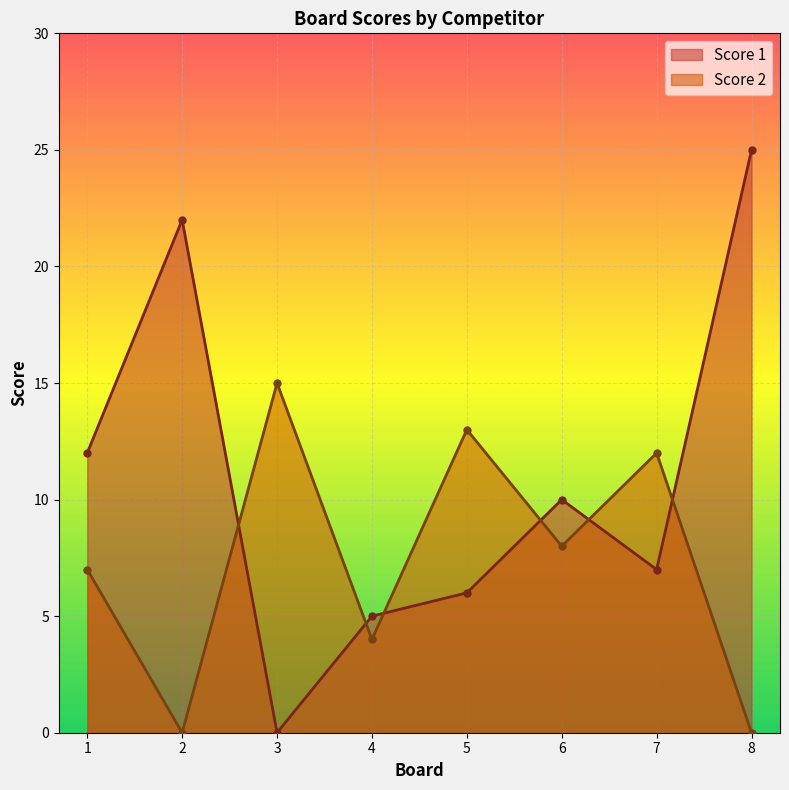

Reading left to right, extract all data points from this chart.

Score 1: 12	22	0	5	6	10	7	25
Score 2: 7	0	15	4	13	8	12	0